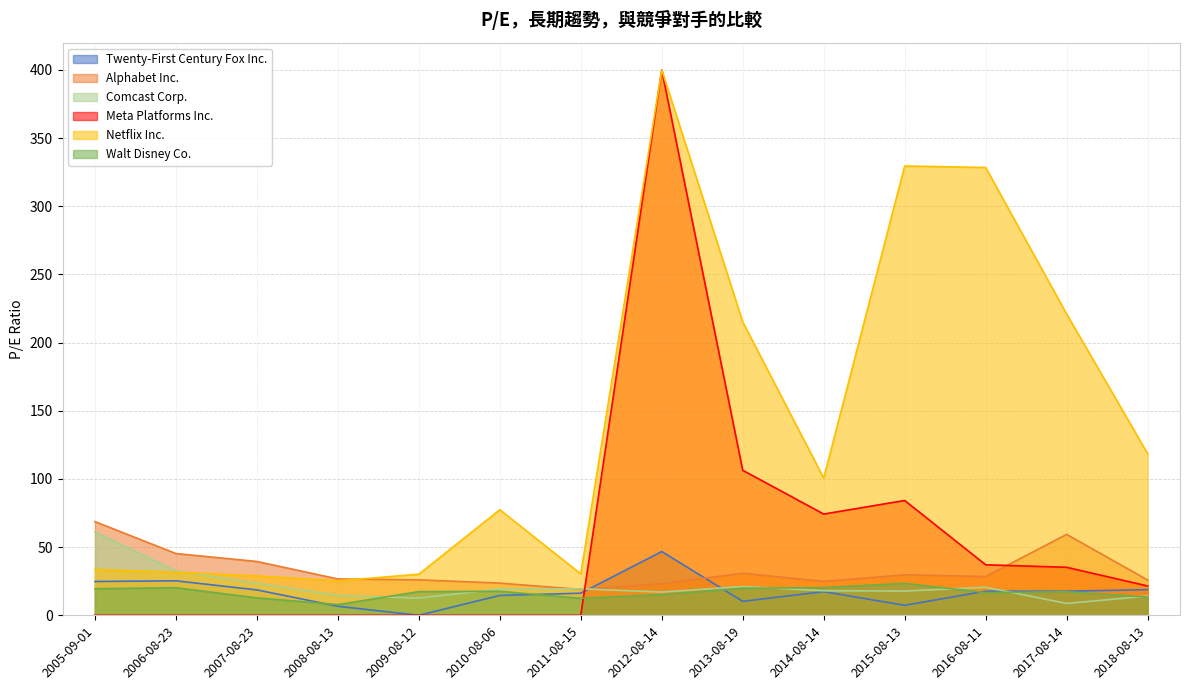

What is the average value of the Walt Disney Co. series?

16.7